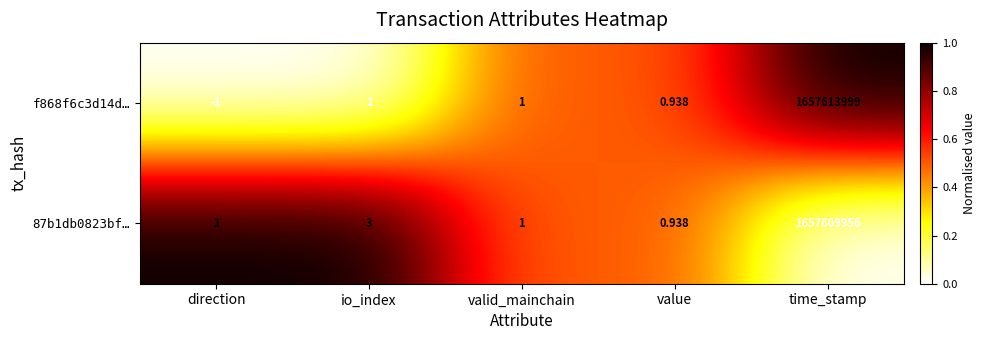

At which category is the sum across all series the highest?

time_stamp